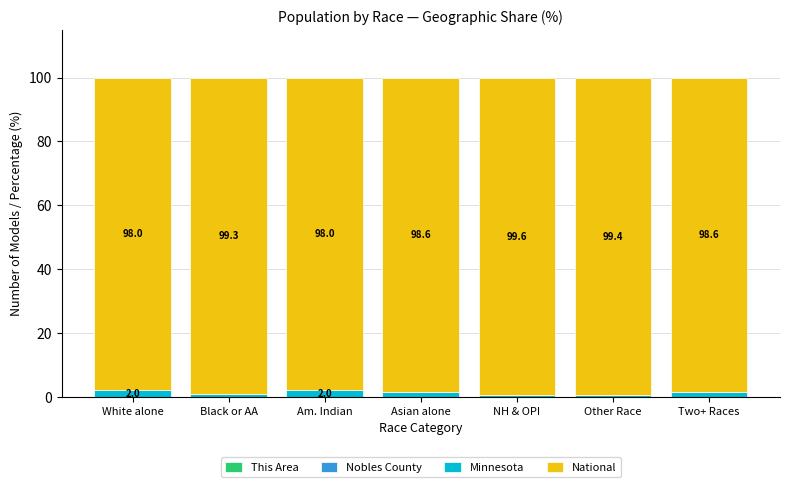

Are the bars grouped side by side (vs. stacked)?

No